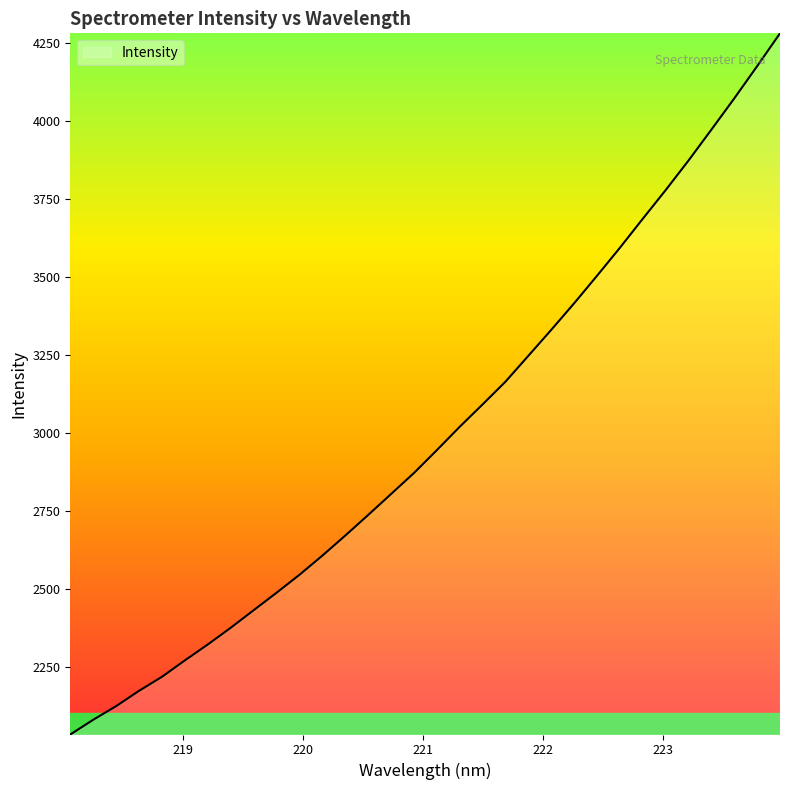

What is the difference between the second highest and second lowest values?

2097.4